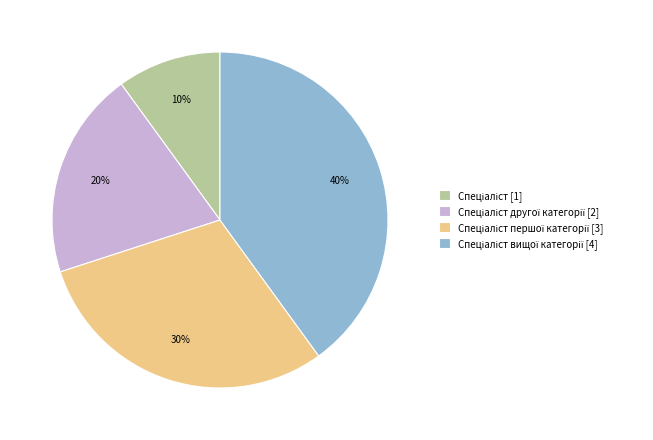

Does any single category account for the majority?

No